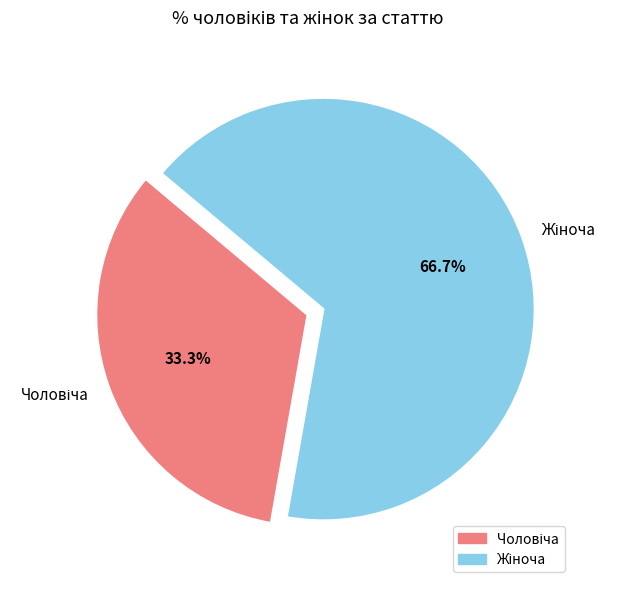

Is there any slice that represents more than half of the pie?

Yes